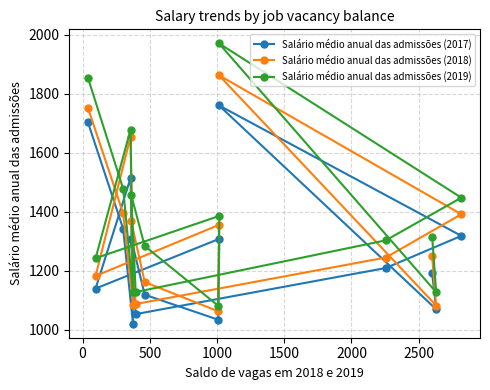

What is the value of the Salário médio anual das admissões (2018) point at the 13th from the left?

1249.0